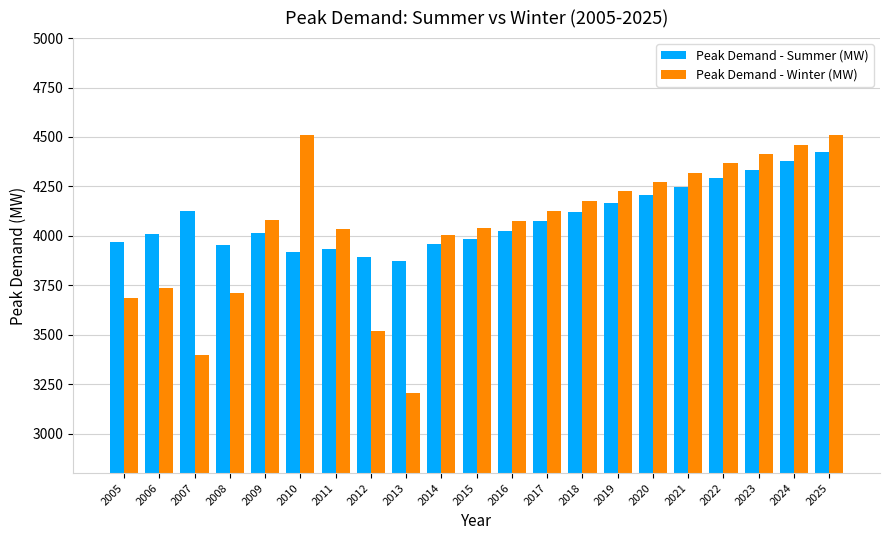

True or false: Peak Demand - Summer (MW) has a value of 2653.9 at 2013.

False